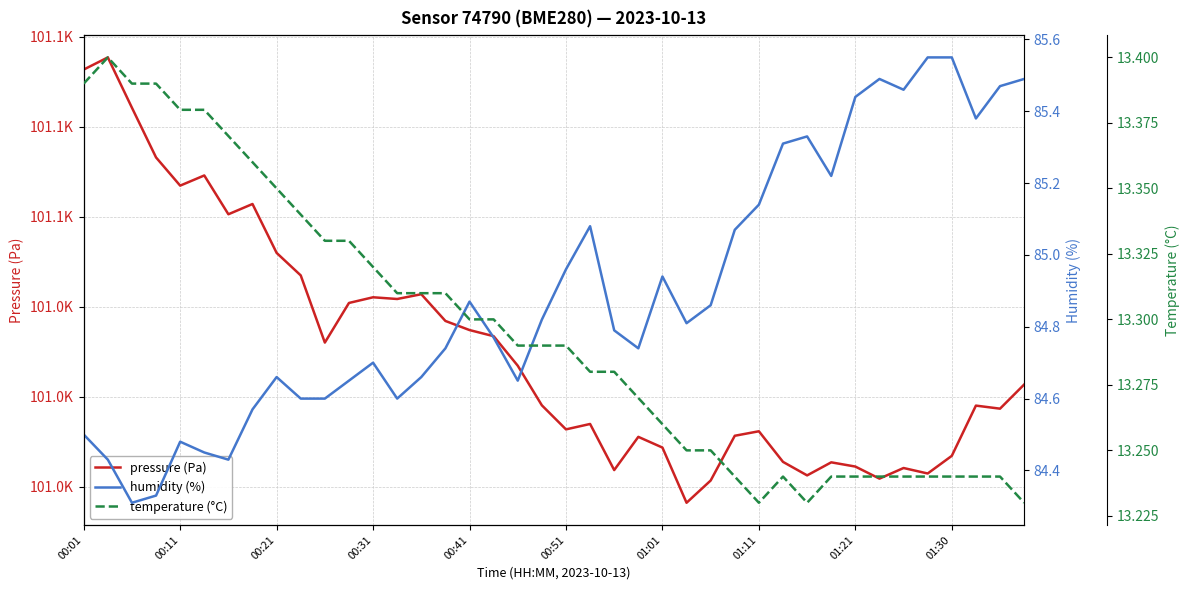

True or false: humidity (%) and temperature (°C) intersect in this chart.

False